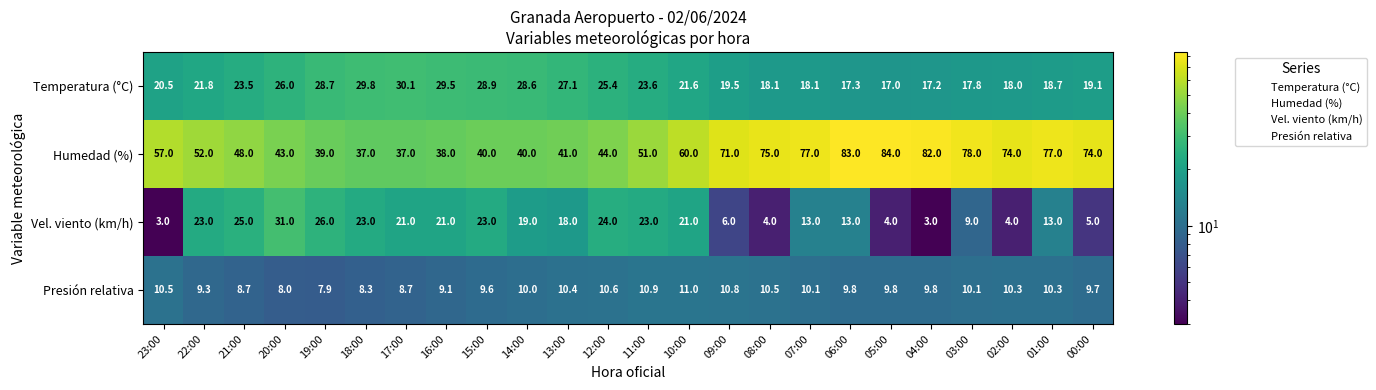

At 21:00, list the series in order from largest to smallest.

Humedad (%), Vel. viento (km/h), Temperatura (°C), Presión relativa